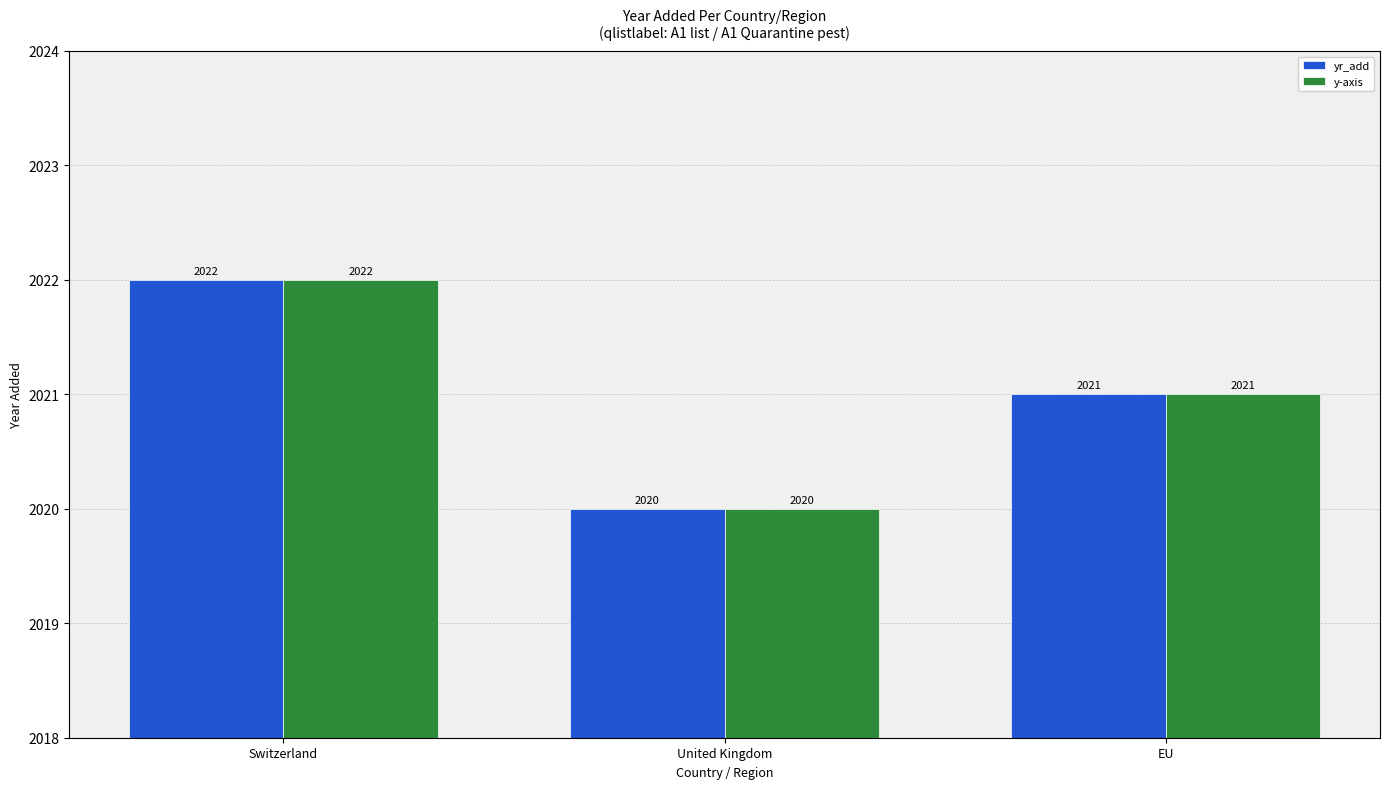

List the labels in order of yr_add value, smallest first.

United Kingdom, EU, Switzerland